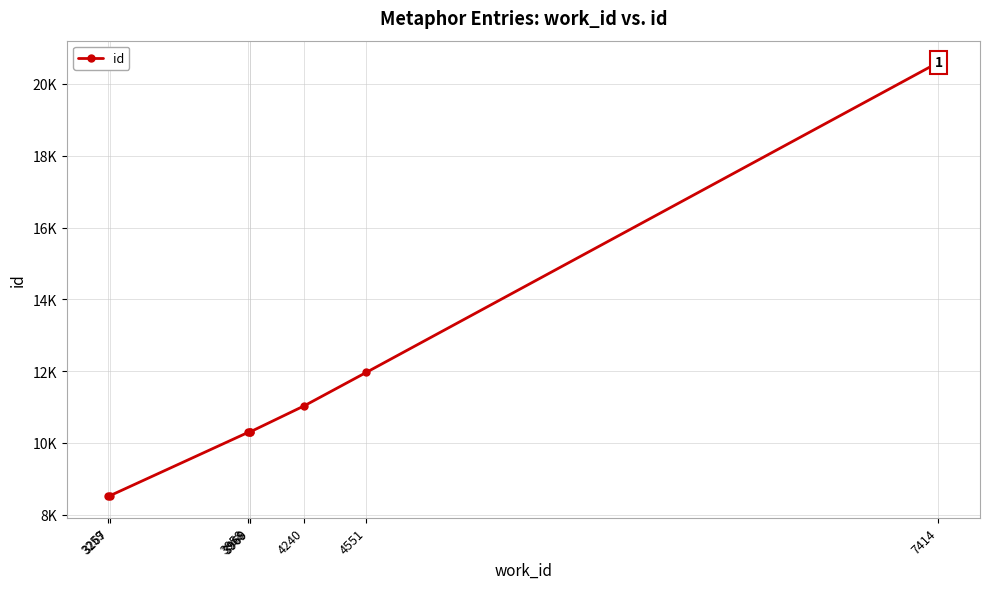

Reading left to right, transcribe all the data shown in this chart.

8517	8526	10289	10302	10305	11032	11965	20602